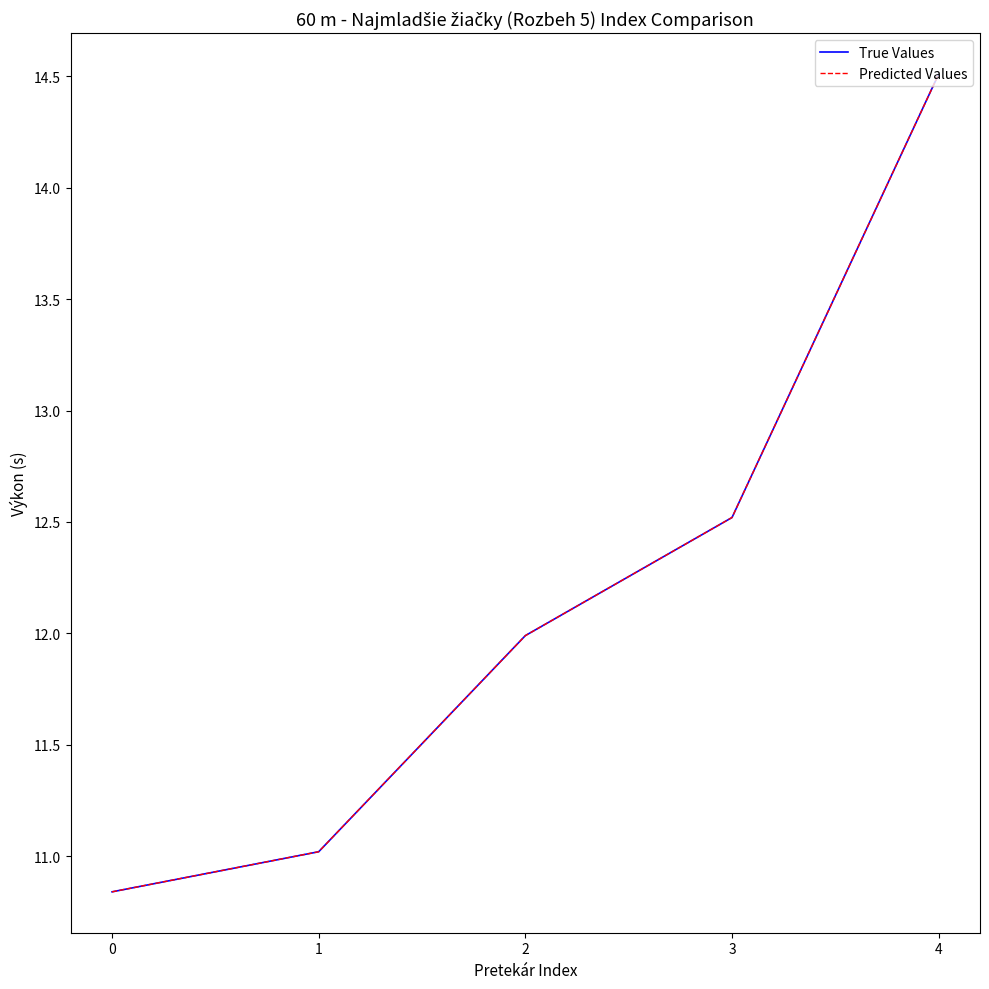

True or false: Predicted Values and True Values cross at least once.

False